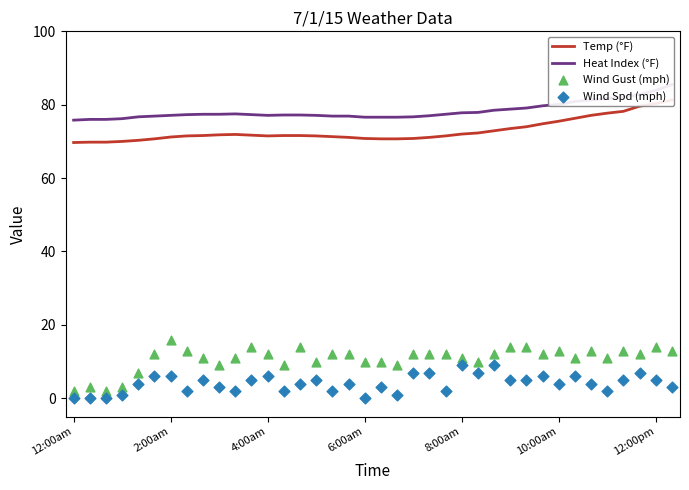

What are all the series names shown in the legend?

Temp (°F), Heat Index (°F), Wind Gust (mph), Wind Spd (mph)